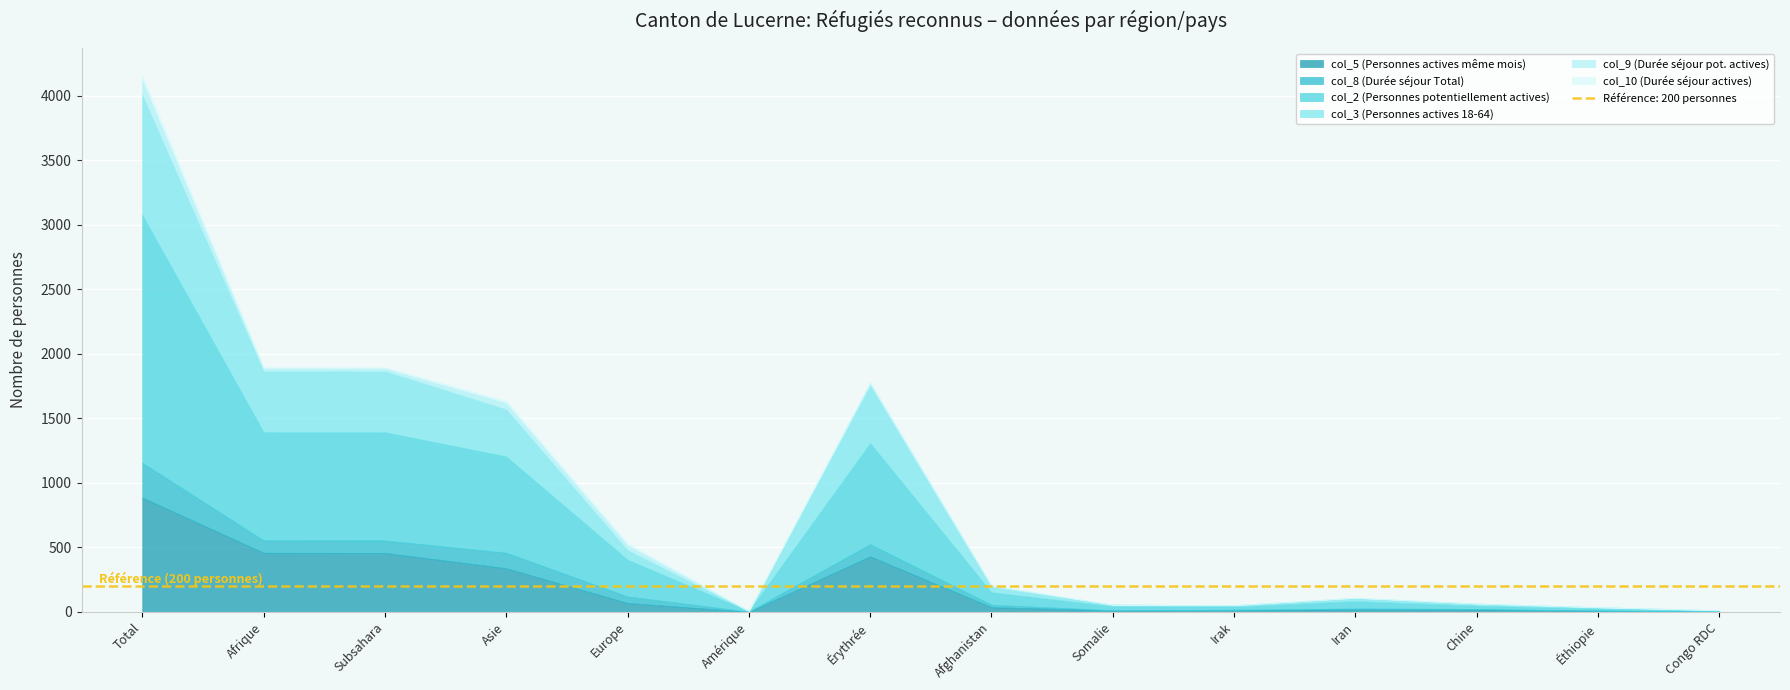

True or false: col_10 (Durée séjour actives) has a value of 15 at Asie.

True